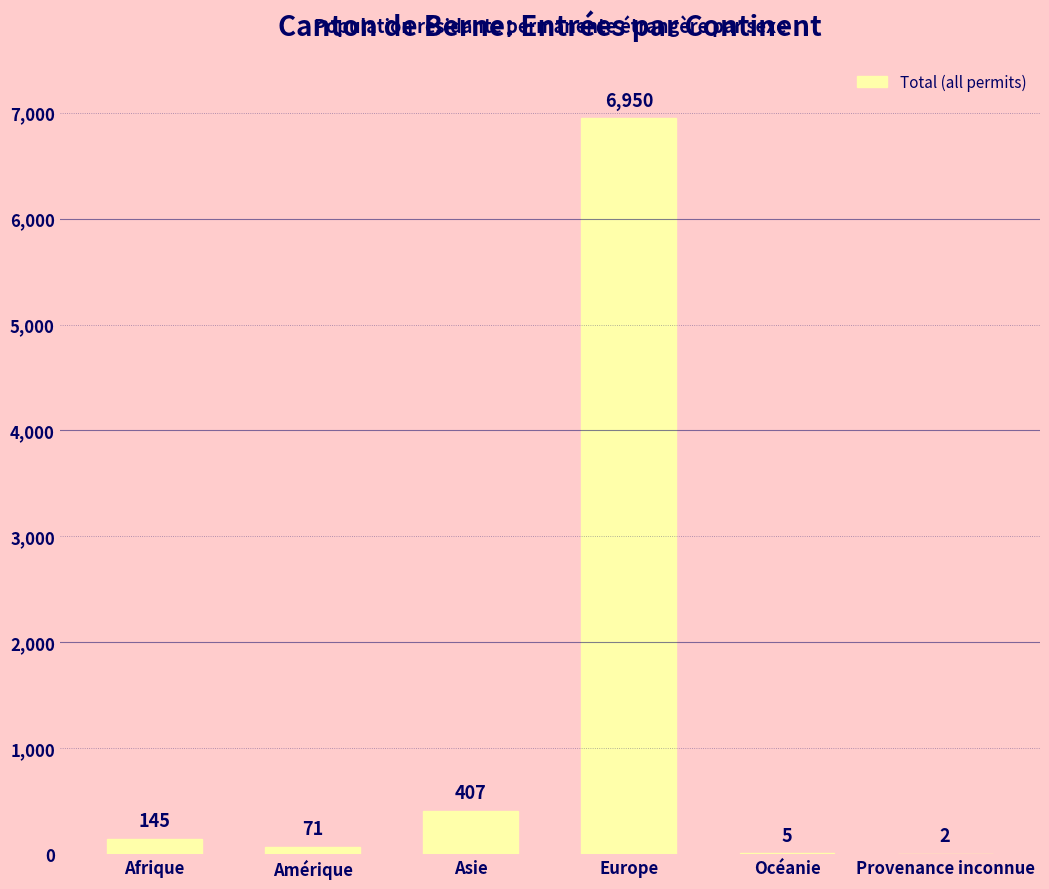

Which category has the highest value across all series?

Europe